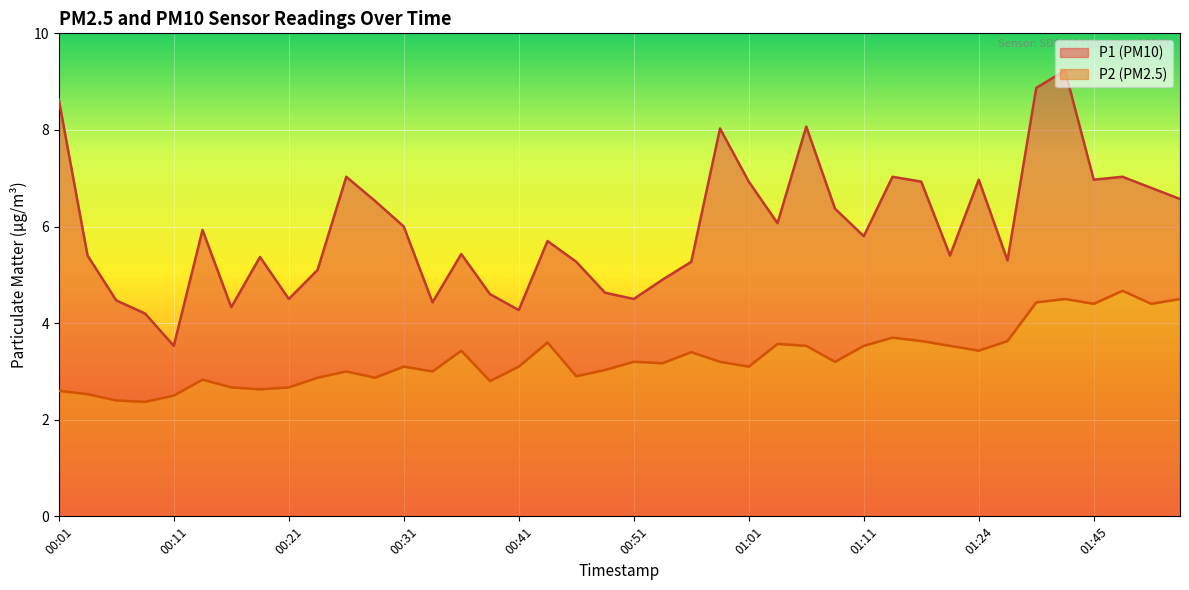

What is the label of the 31st point from the left?

01:16